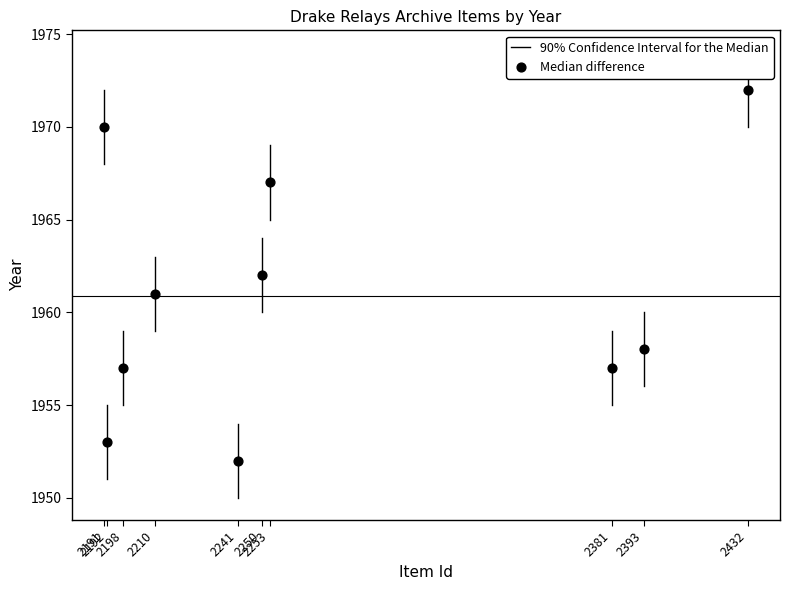

What is the average X value?

2274